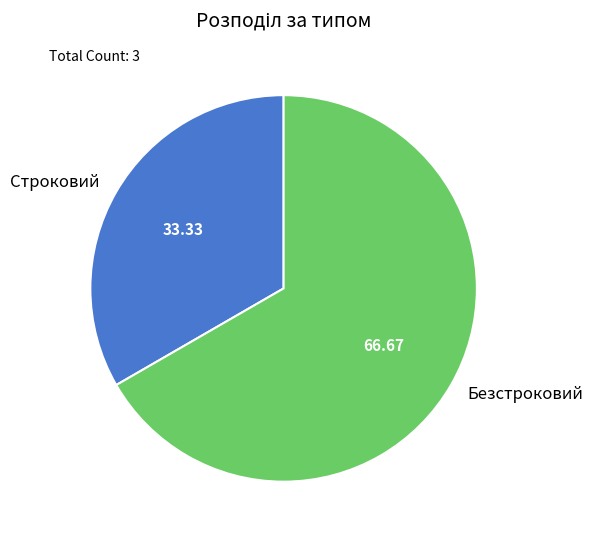

Rank the categories by value from lowest to highest.

Строковий, Безстроковий